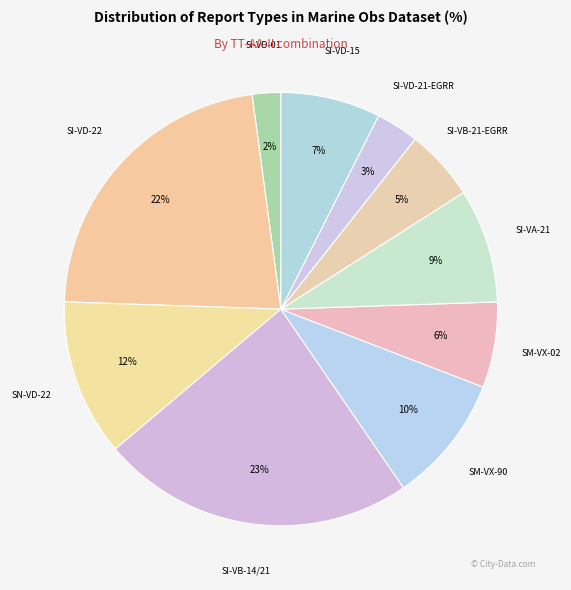

How many segments does this pie chart have?

10